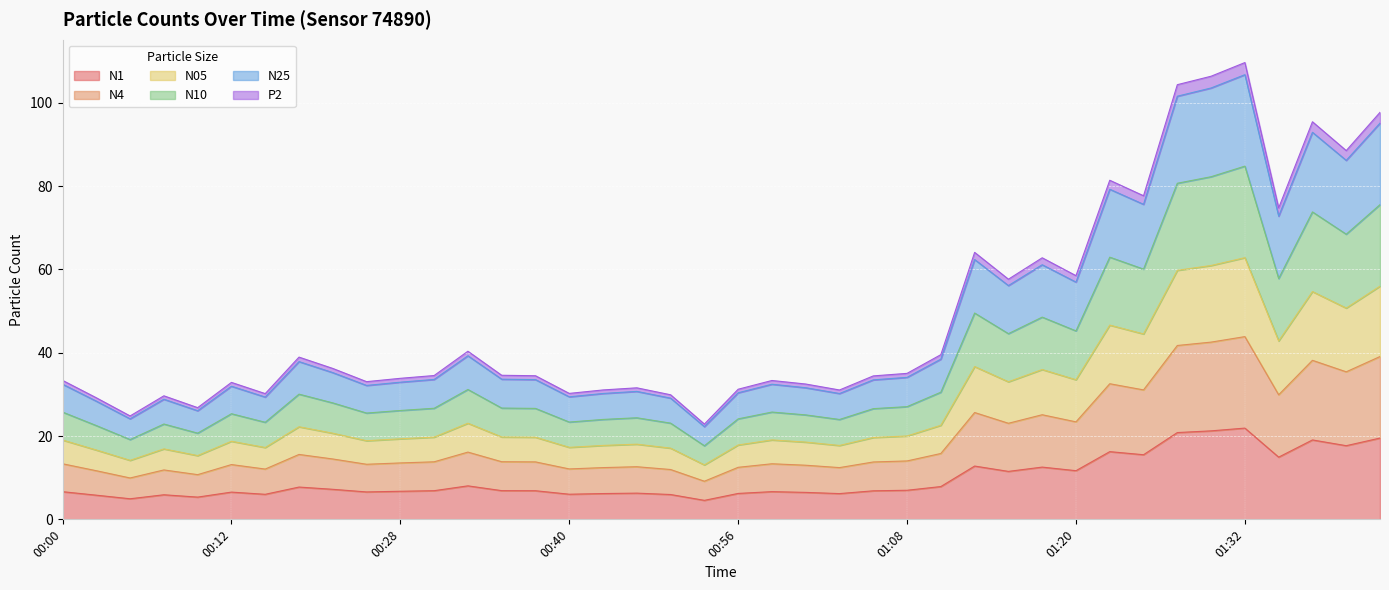

True or false: N1 and N10 intersect in this chart.

False